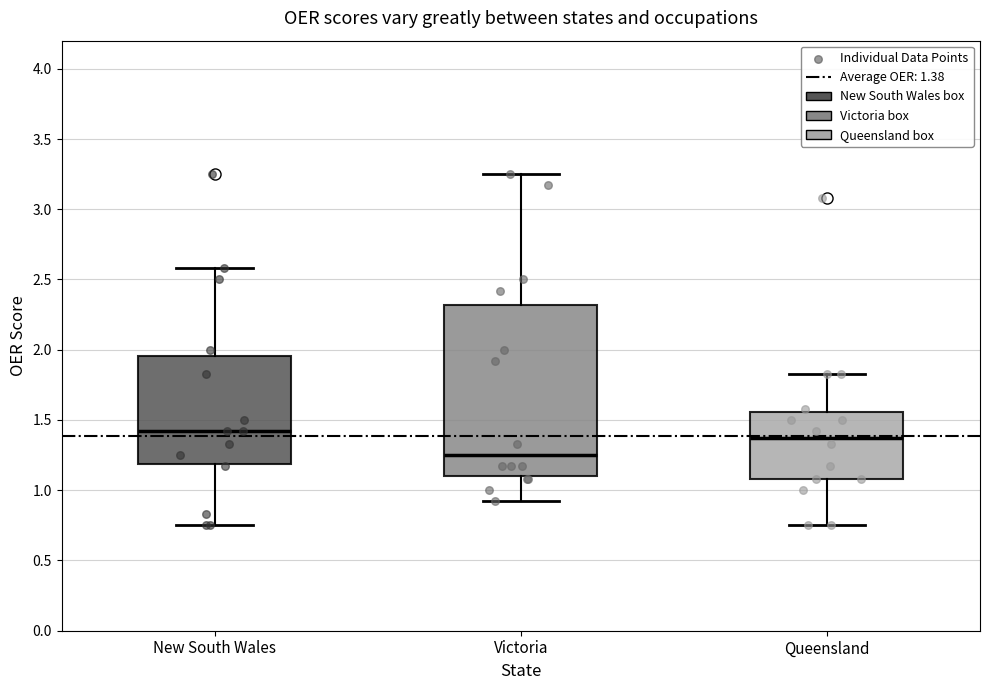

Reading left to right, read every box against the y-axis: the position of its median line, the range the box covers, and the ends of its whiskers. The values are not printed on the chart, so give them approximately, as read against the axis.

New South Wales: median 1.40, box 1.20 to 1.95, whiskers 0.75 to 2.60
Victoria: median 1.25, box 1.10 to 2.30, whiskers 0.90 to 3.25
Queensland: median 1.40, box 1.10 to 1.55, whiskers 0.75 to 1.85